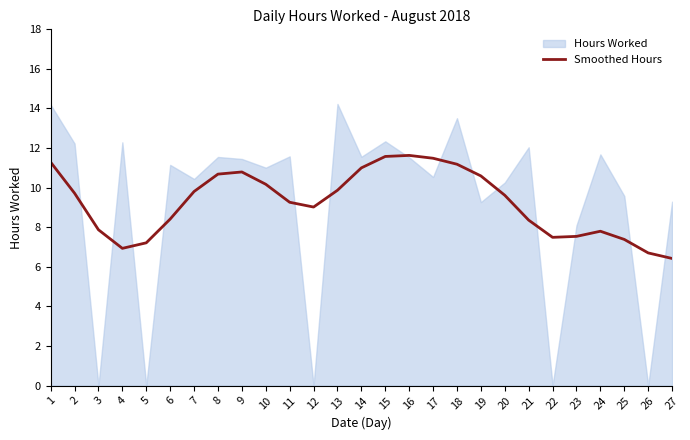

True or false: the data shows 8.4 at 21.

True